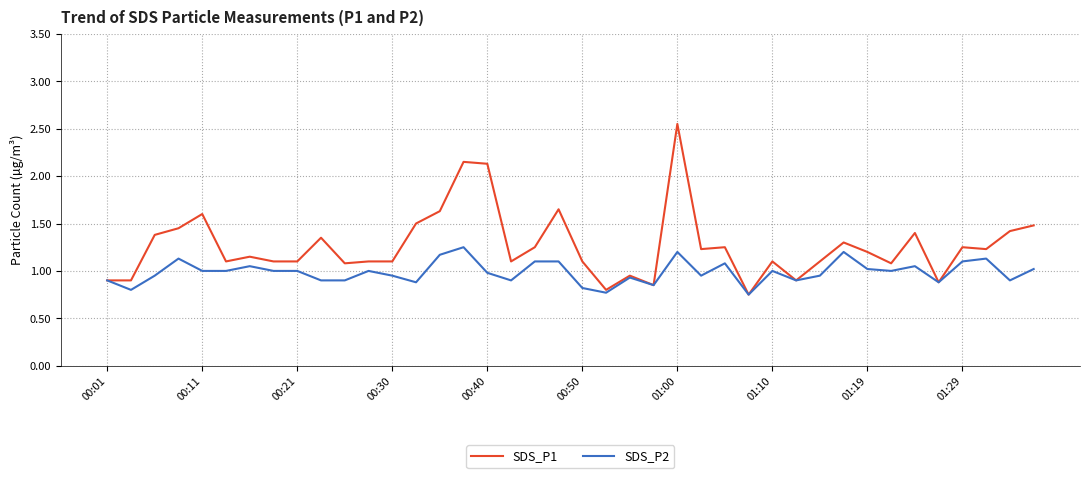

Which series has the largest range (max minus min)?

SDS_P1